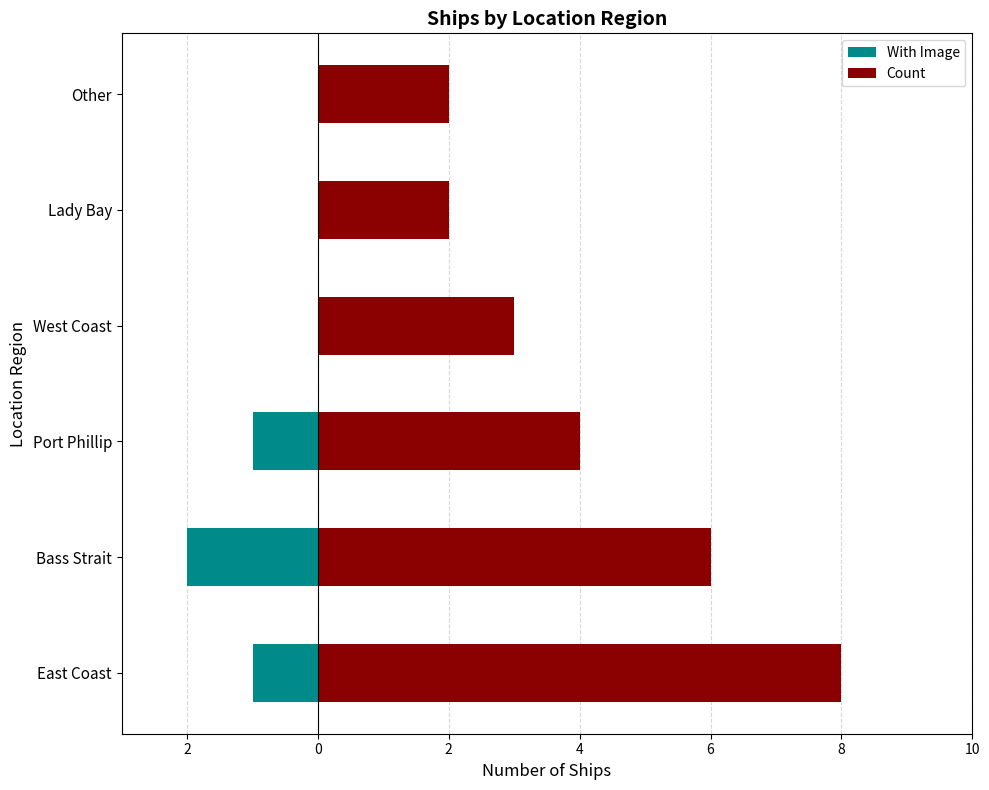

How many data points does each series have?

6